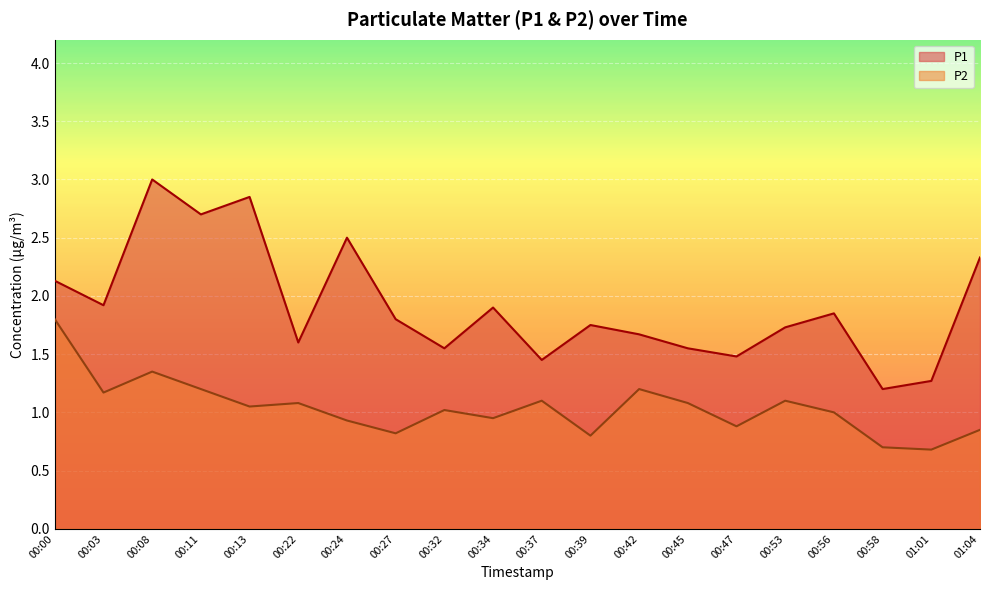

What is the value of the P2 point at the 2nd from the left?

1.2